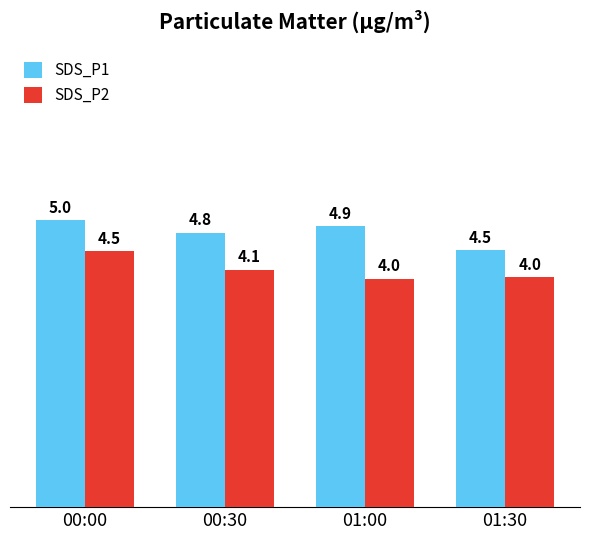

Are the bars horizontal?

No